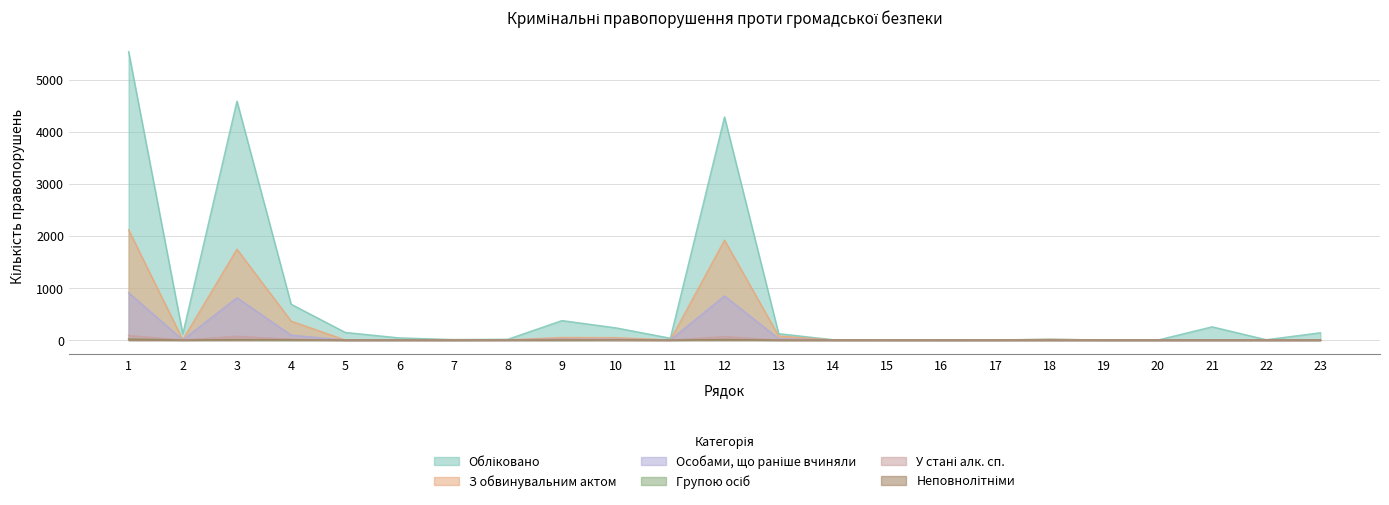

Where does the Обліковано series first go above 41?

1